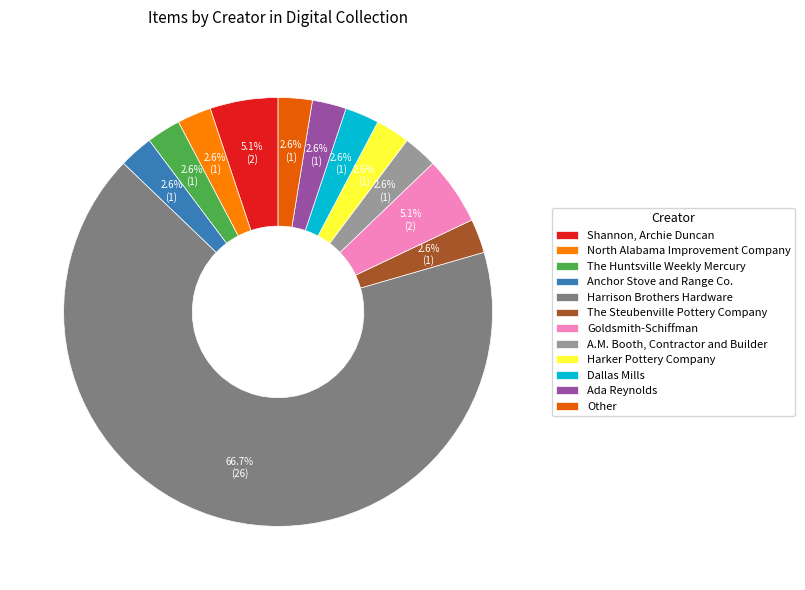

Count the number of slices in the pie.

12